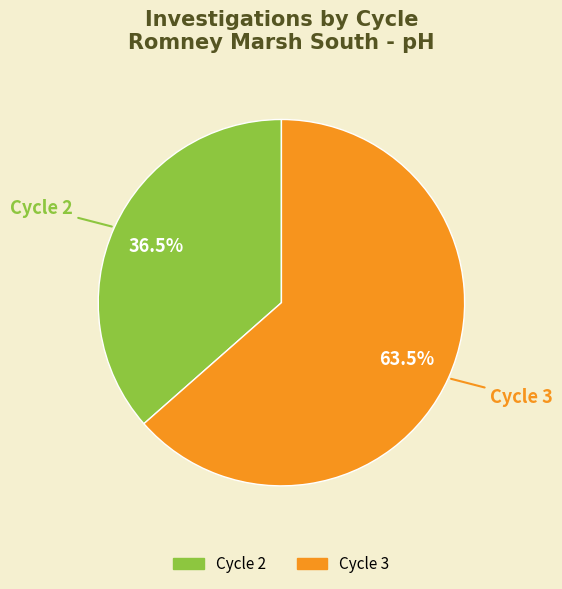

What is the majority slice?

Cycle 3